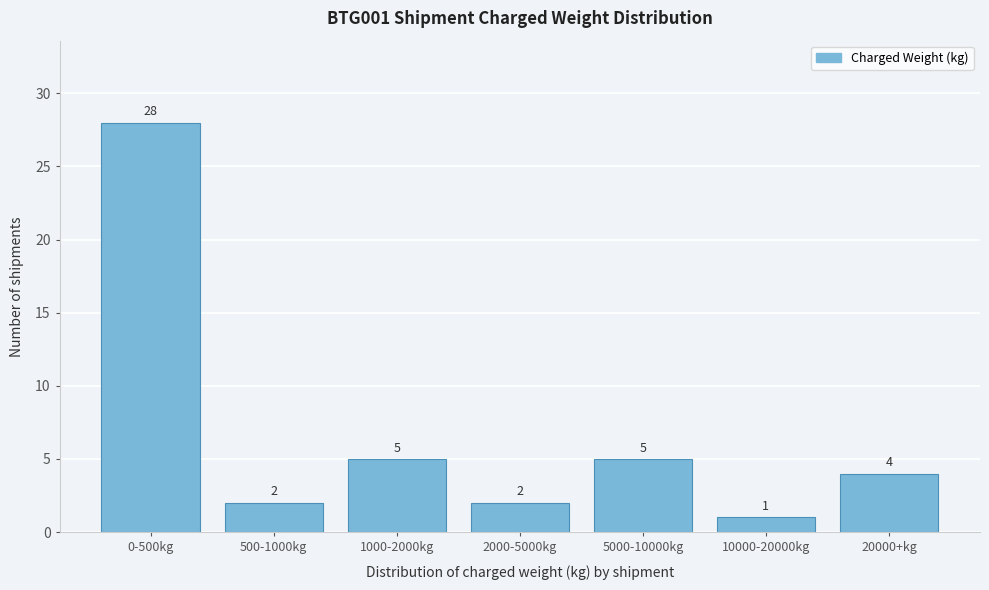

Reading right to left, list all the values displayed in this chart.

20000+kg=4	10000-20000kg=1	5000-10000kg=5	2000-5000kg=2	1000-2000kg=5	500-1000kg=2	0-500kg=28